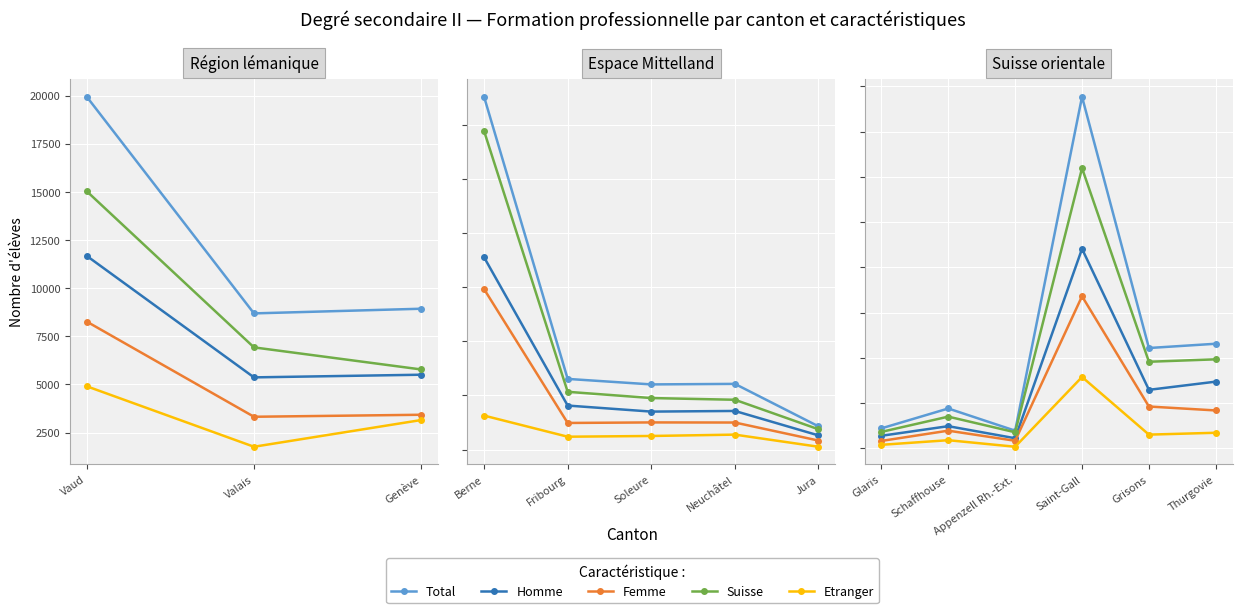

The Etranger series shows 310 at Glaris. True or false?

False